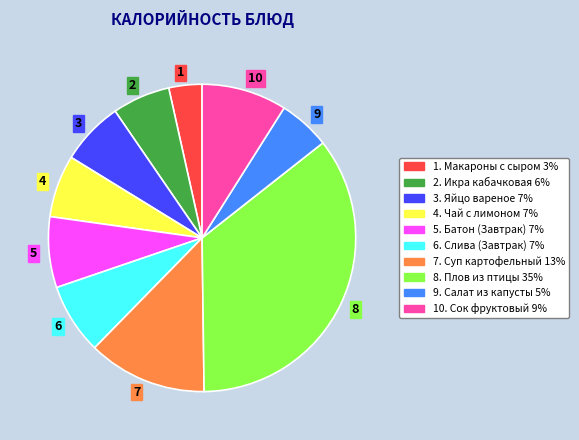

Which category has the smallest portion of the pie?

1